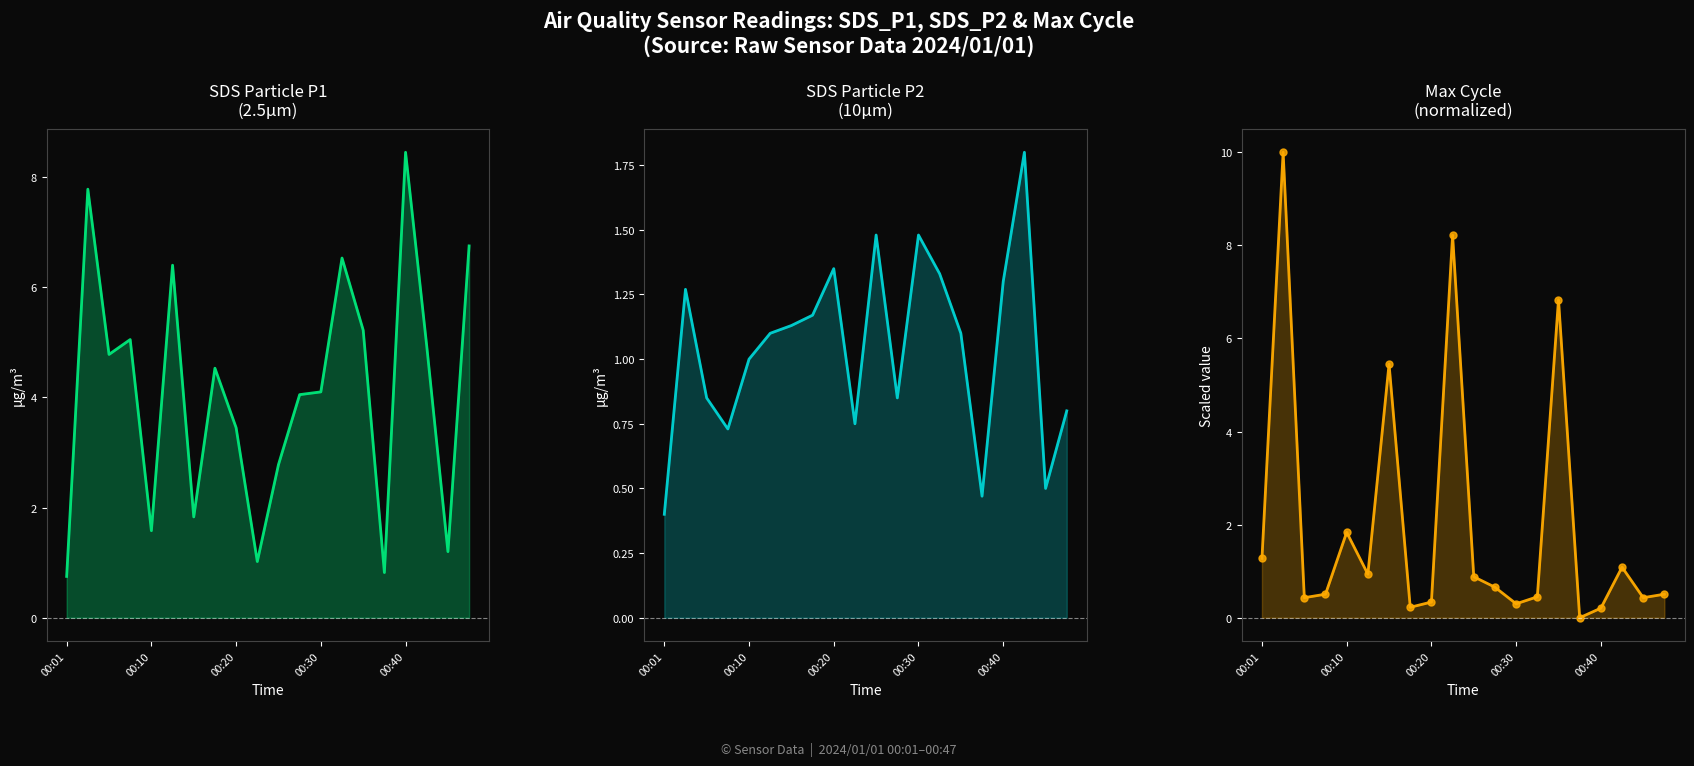

Reading left to right, what are all the values shown in this chart?

SDS_P1: 0.8	7.8	4.8	5.0	1.6	6.4	1.8	4.5	3.5	1.0	2.8	4.0	4.1	6.5	5.2	0.8	8.4	4.9	1.2	6.8
SDS_P2: 0.4	1.3	0.8	0.7	1.0	1.1	1.1	1.2	1.4	0.8	1.5	0.8	1.5	1.3	1.1	0.5	1.3	1.8	0.5	0.8
Max_cycle: 1.3	10.0	0.4	0.5	1.8	0.9	5.4	0.2	0.3	8.2	0.9	0.7	0.3	0.4	6.8	0.0	0.2	1.1	0.4	0.5